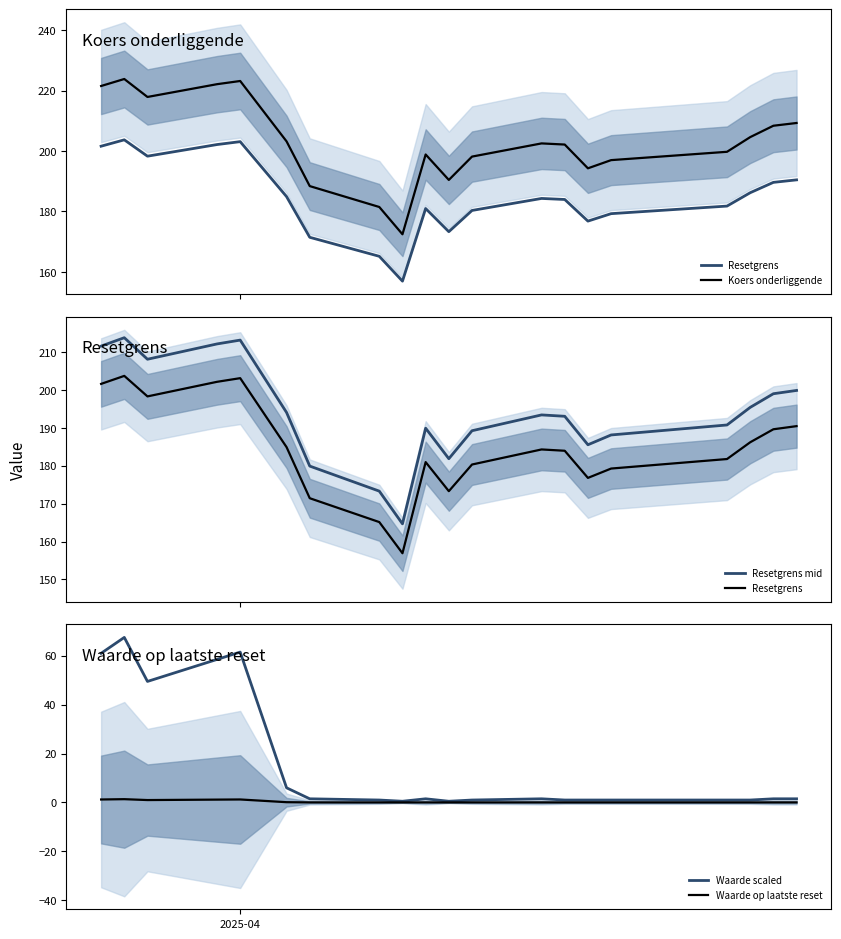

Is this an area chart (filled region under the line)?

No